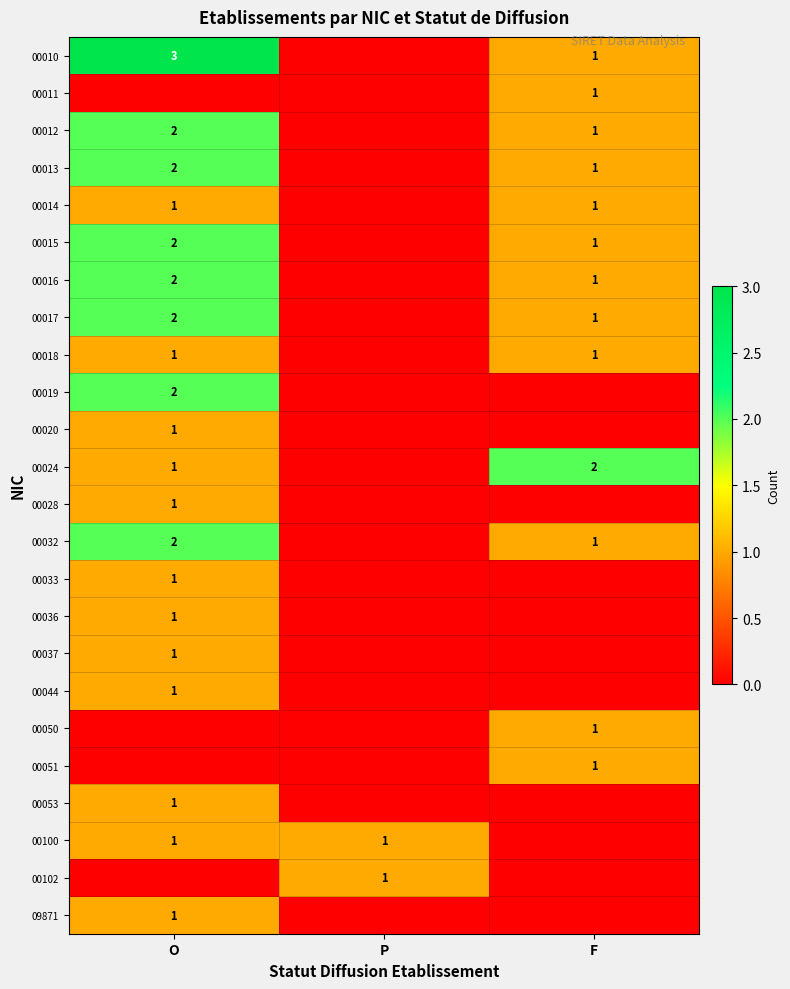

The value of 00019 at O is 2. True or false?

True